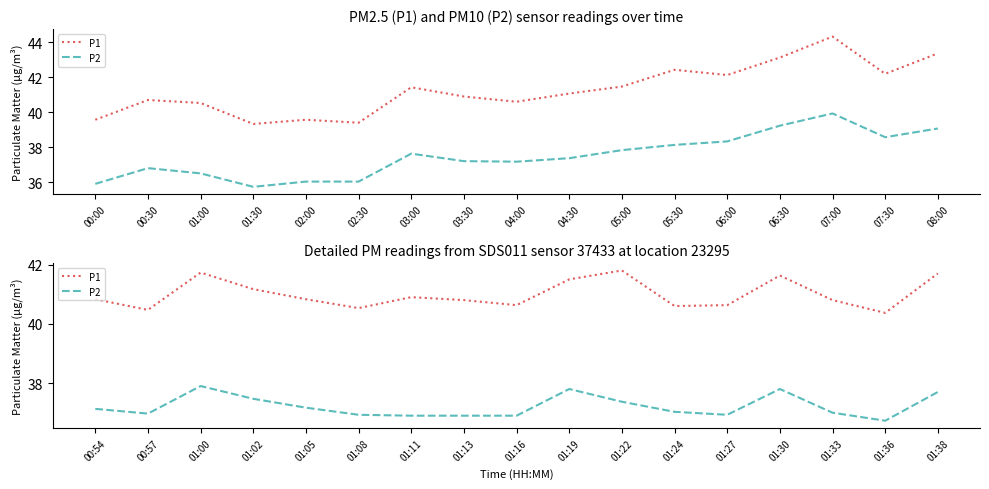

What is the sum of all P2 values?

632.6